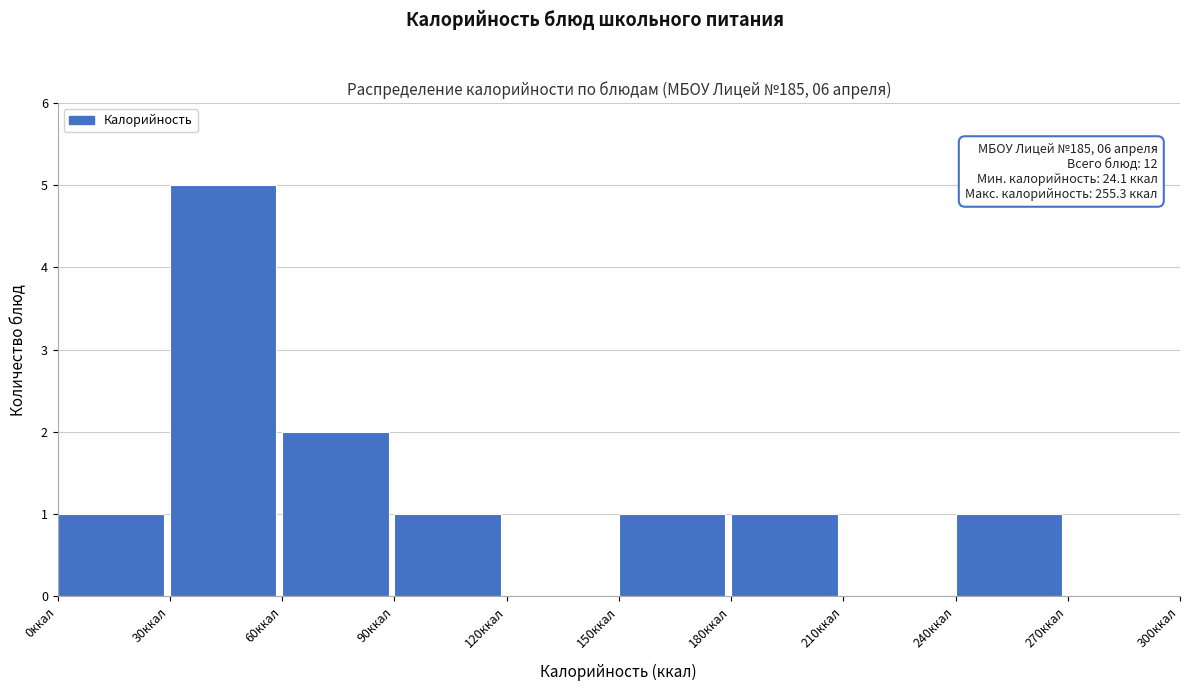

Which range on the x-axis has the tallest bar?

30 to 60